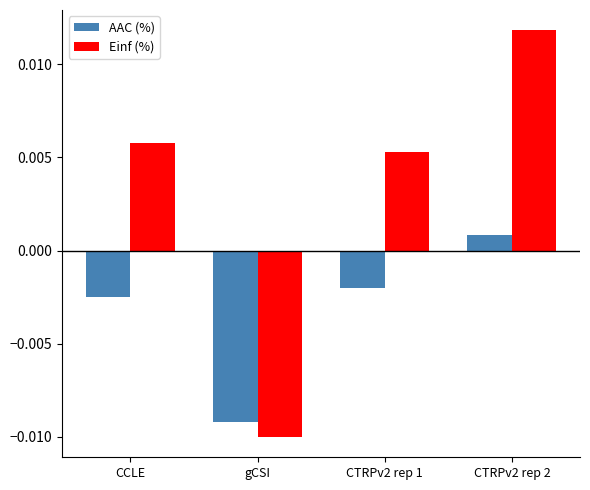

How many positive values does the AAC (%) series have?

1